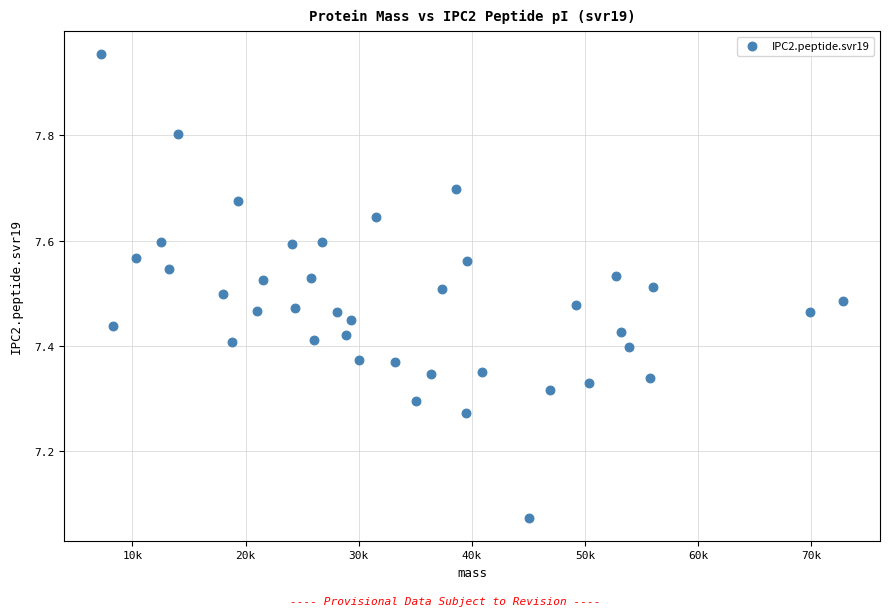

What is the range of Y values (max minus min)?

0.9